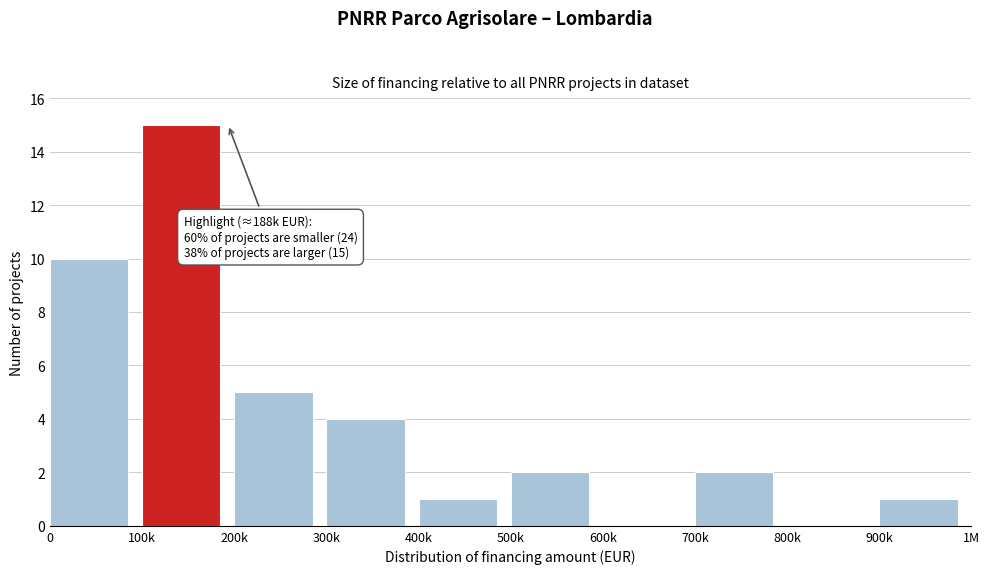

Reading right to left, list all the values displayed in this chart.

900k=1	800k=0	700k=2	600k=0	500k=2	400k=1	300k=4	200k=5	100k=15	0=10